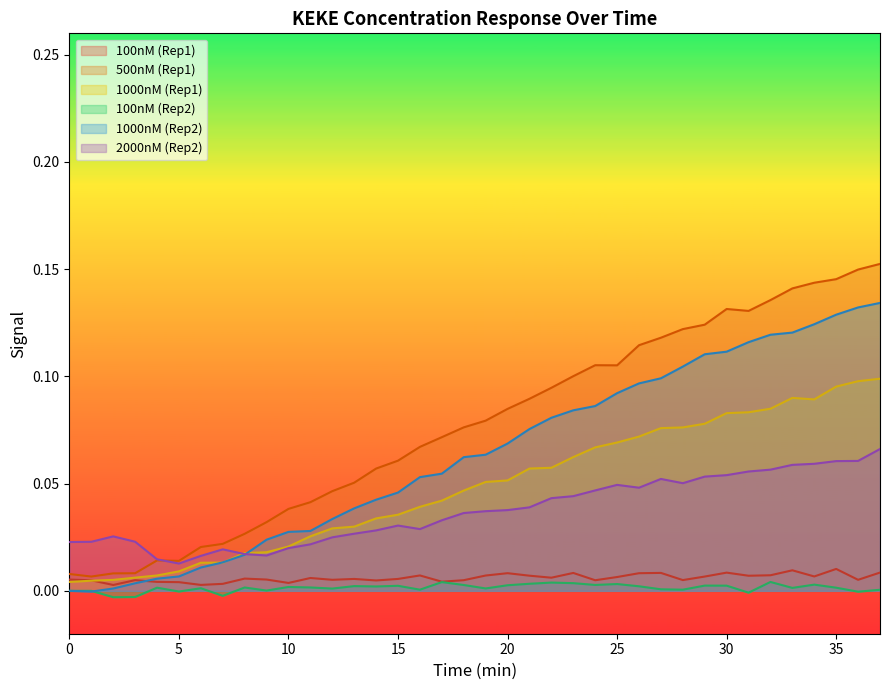

True or false: 100nM (Rep1) and 2000nM (Rep2) intersect in this chart.

False